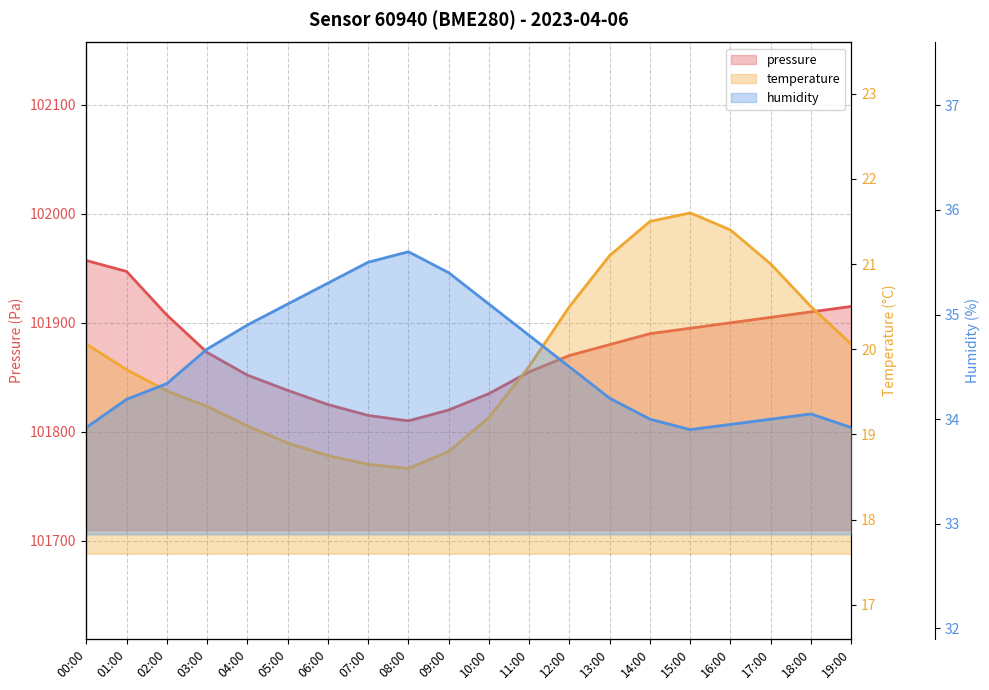

Rank the series by their maximum value, from highest to lowest.

pressure, humidity, temperature